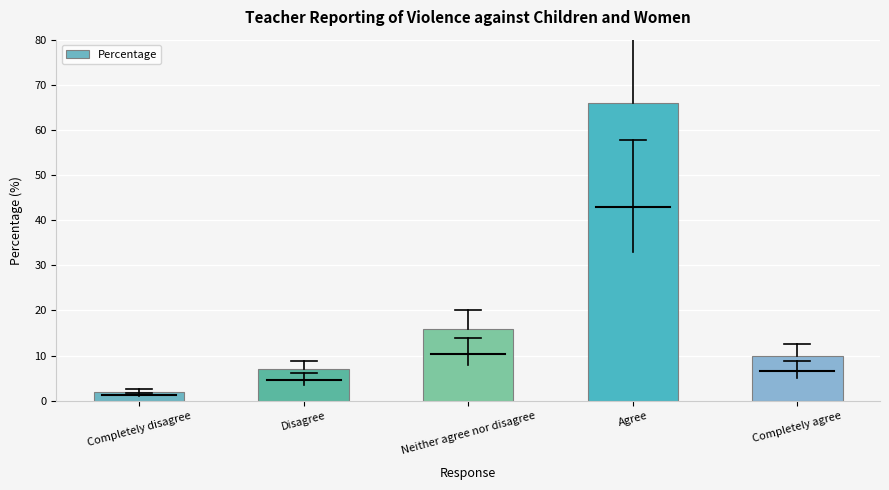

What is the label of the 1st bar from the right?

Completely agree